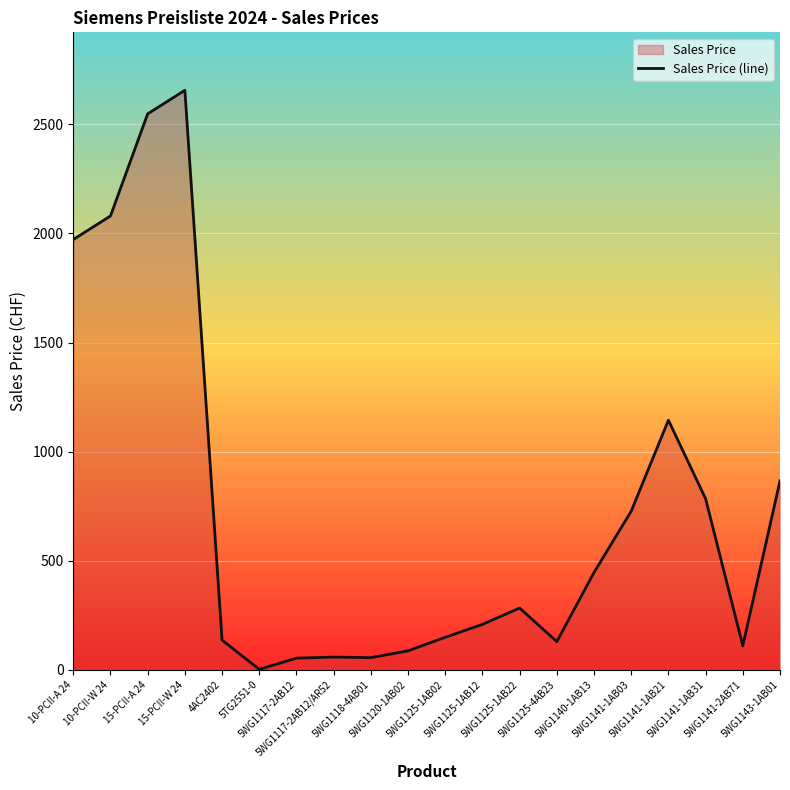

Is it true that the value at 5WG1125-1AB02 is 149.0?

True